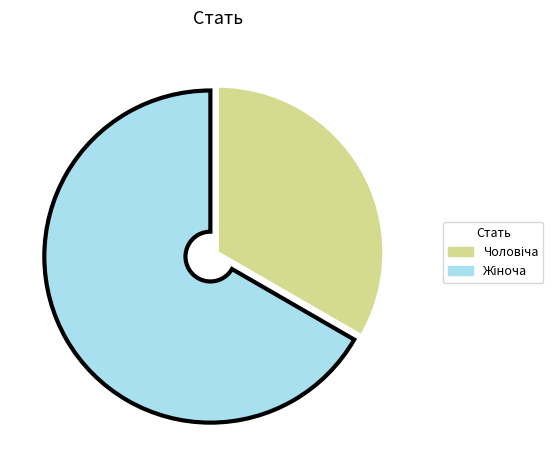

Is there a majority slice in this chart?

Yes